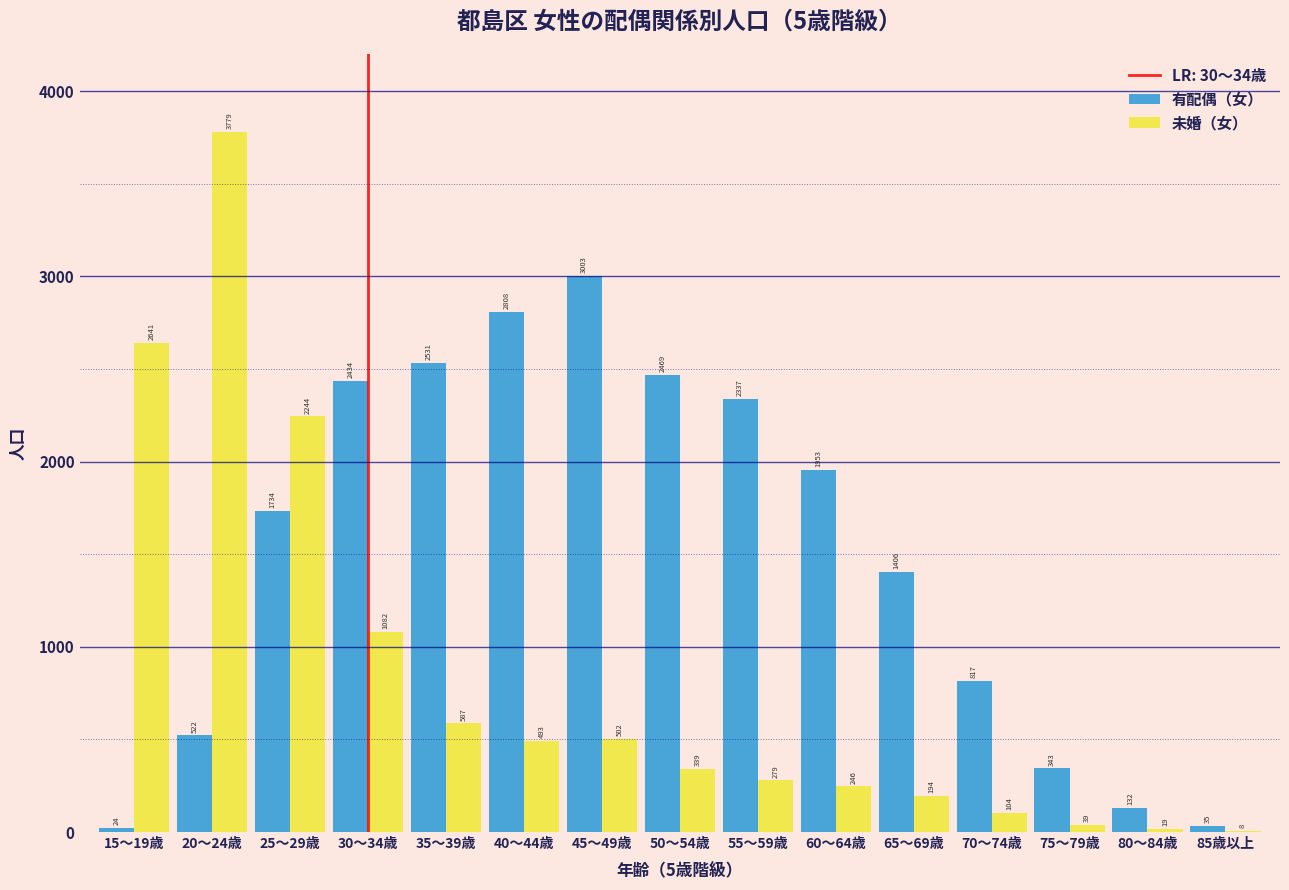

Reading left to right, extract all data points from this chart.

有配偶（女）: 15～19歳=24	20～24歳=522	25～29歳=1734	30～34歳=2434	35～39歳=2531	40～44歳=2808	45～49歳=3003	50～54歳=2469	55～59歳=2337	60～64歳=1953	65～69歳=1406	70～74歳=817	75～79歳=343	80～84歳=132	85歳以上=35
未婚（女）: 15～19歳=2641	20～24歳=3779	25～29歳=2244	30～34歳=1082	35～39歳=587	40～44歳=493	45～49歳=502	50～54歳=339	55～59歳=279	60～64歳=246	65～69歳=194	70～74歳=104	75～79歳=39	80～84歳=19	85歳以上=8